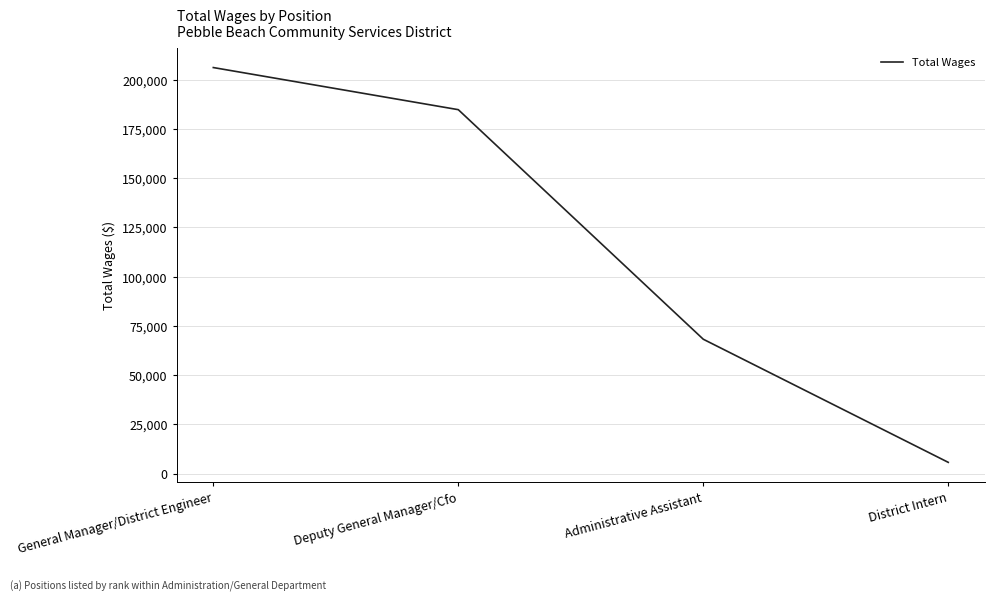

What is the minimum value shown in the chart?

5708